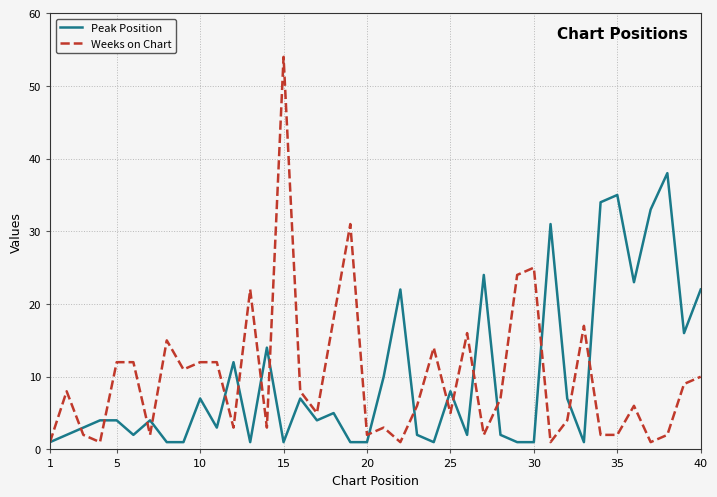

Which series has the widest spread of values?

Weeks on Chart